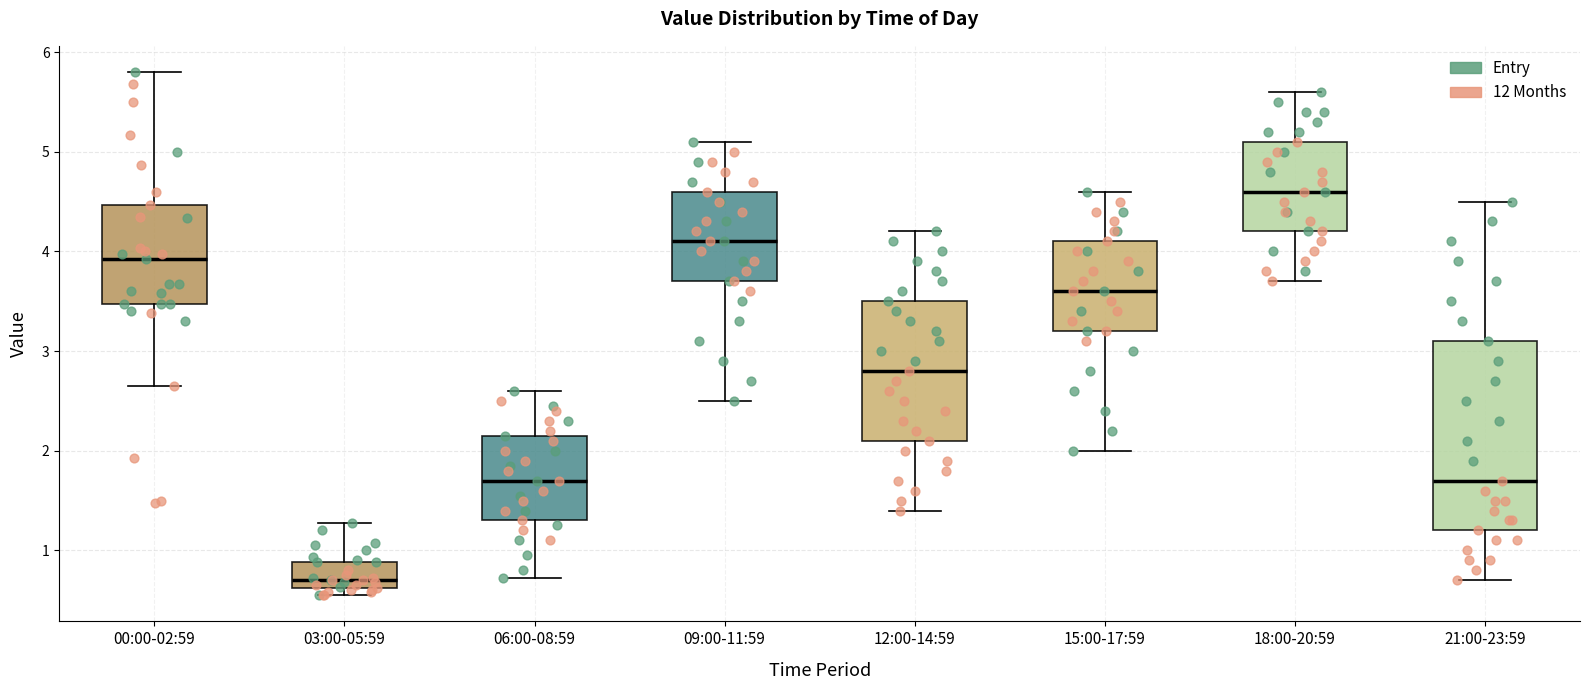

Where does the upper whisker of the box for 15:00-17:59 end on the y-axis? The values are not printed on the chart, so give them approximately, as read against the axis.

4.6